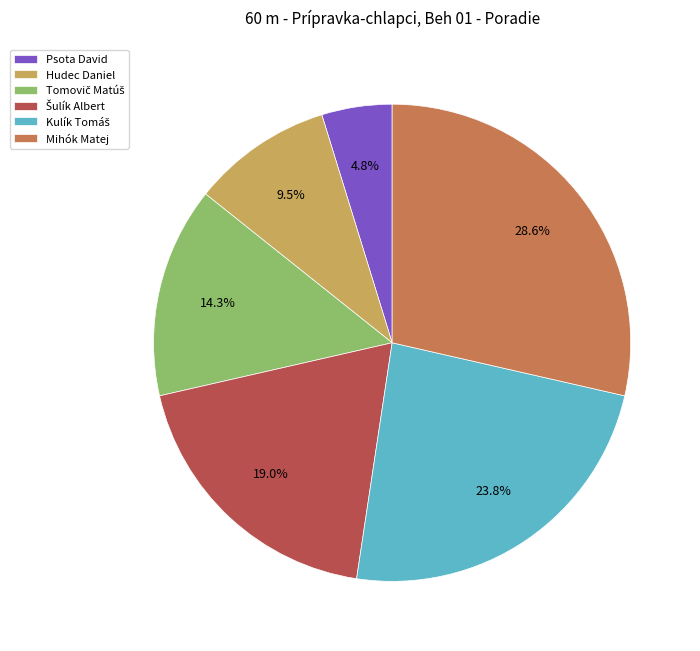

Does Mihók Matej account for over 50% of the chart?

No